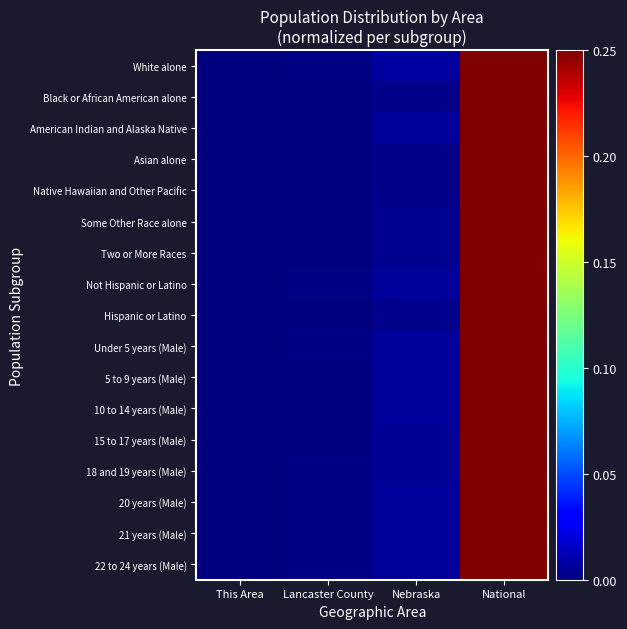

Between Lancaster County and National, which is larger?

National